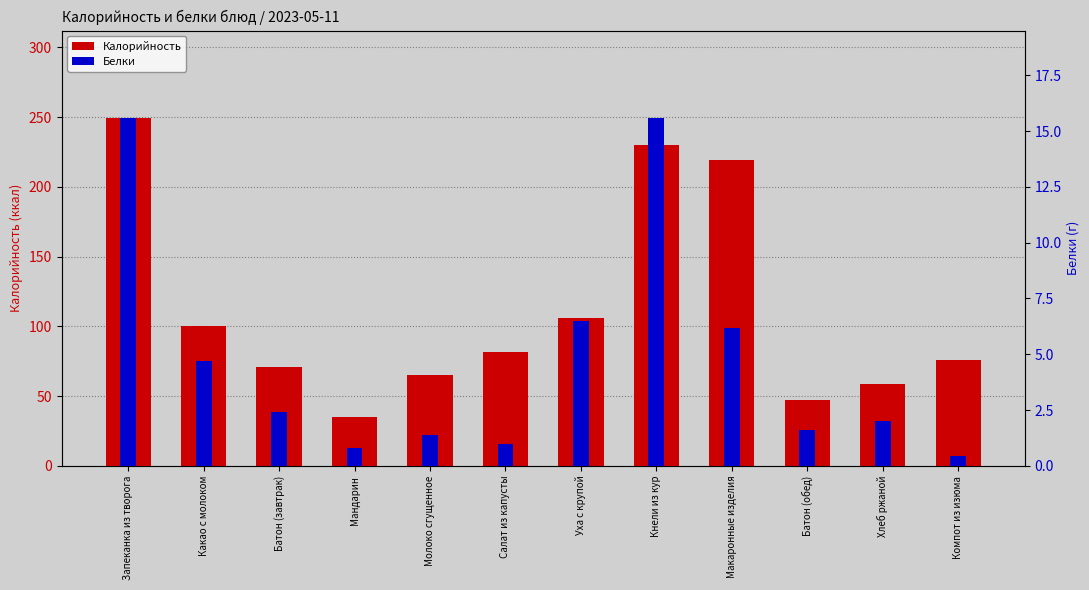

The value of Белки at Компот из изюма is 0.7. True or false?

False